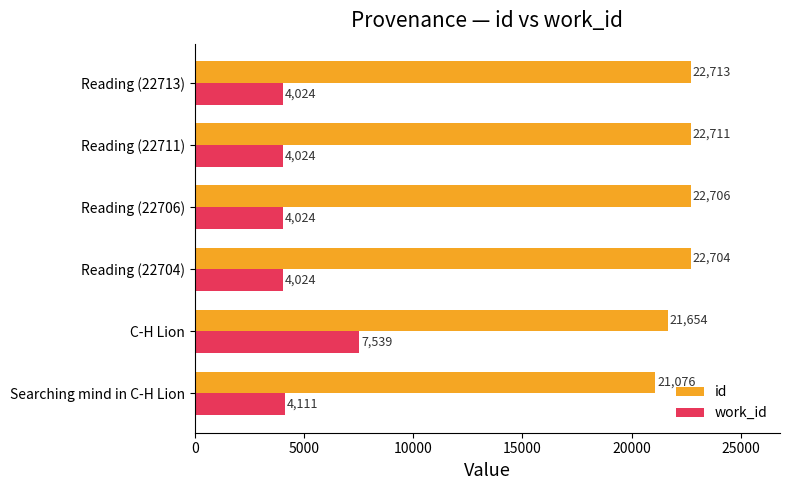

Read the id value at C-H Lion.

21654